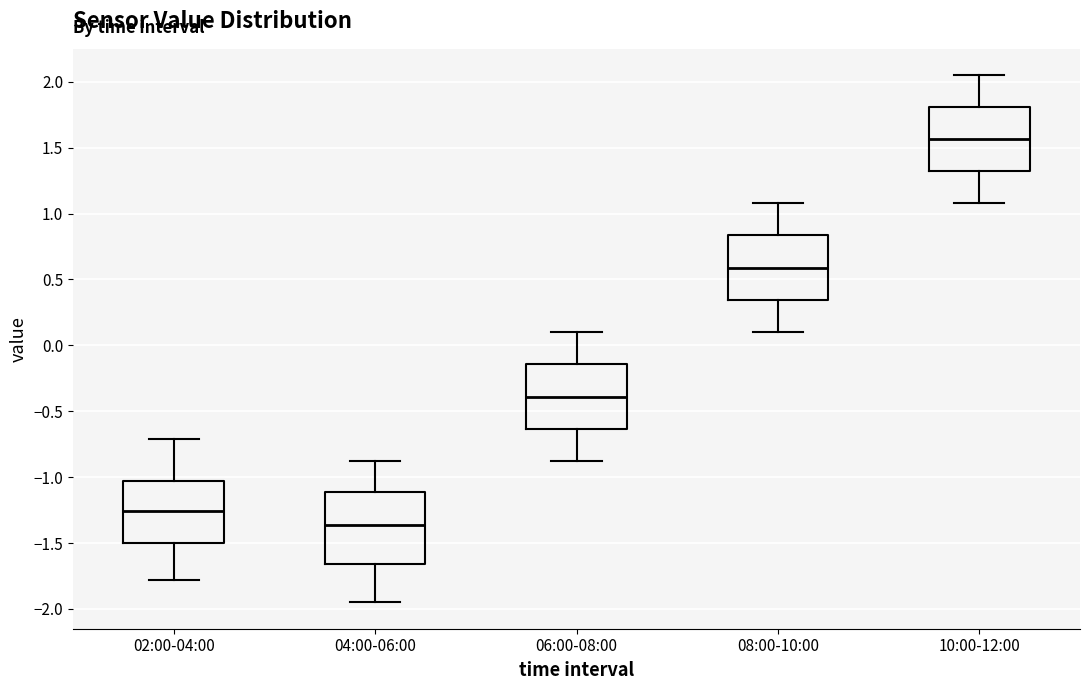

Which box has the highest median line?

10:00-12:00